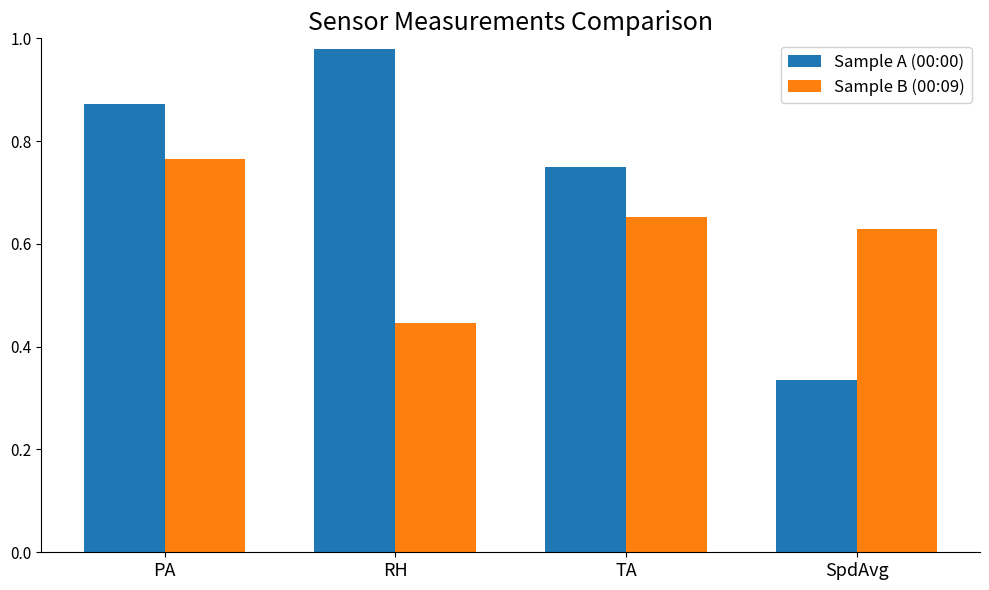

What is the sum of all Sample B (00:09) values?

2.5